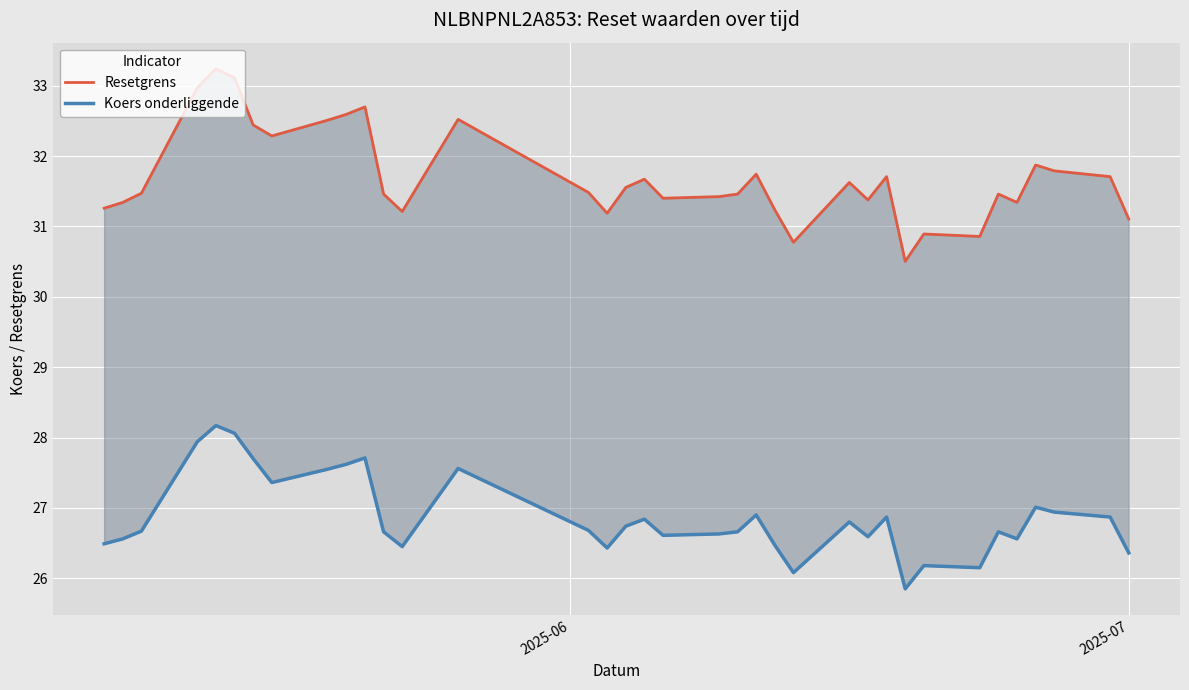

True or false: Resetgrens and Koers onderliggende intersect in this chart.

False